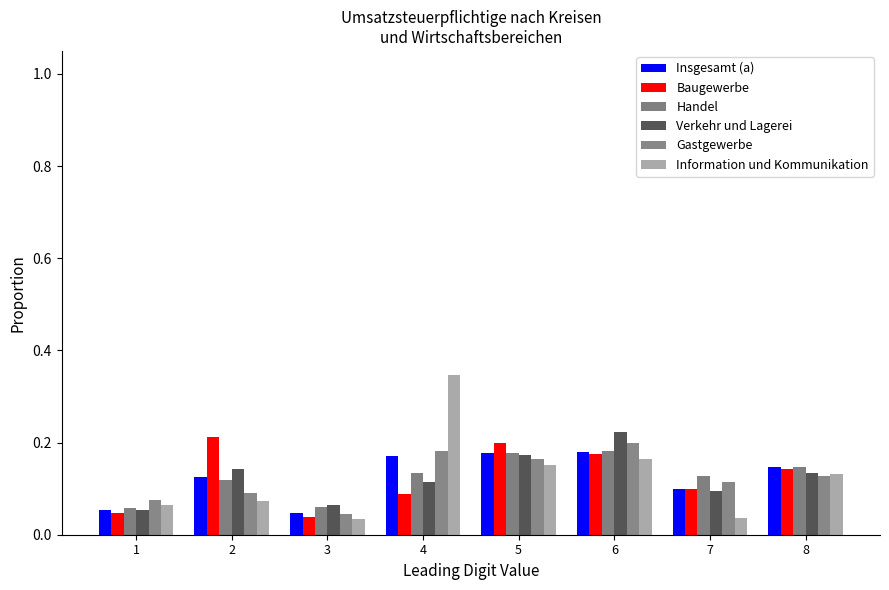

Rank the categories by Verkehr und Lagerei value from highest to lowest.

6, 5, 2, 8, 4, 7, 3, 1